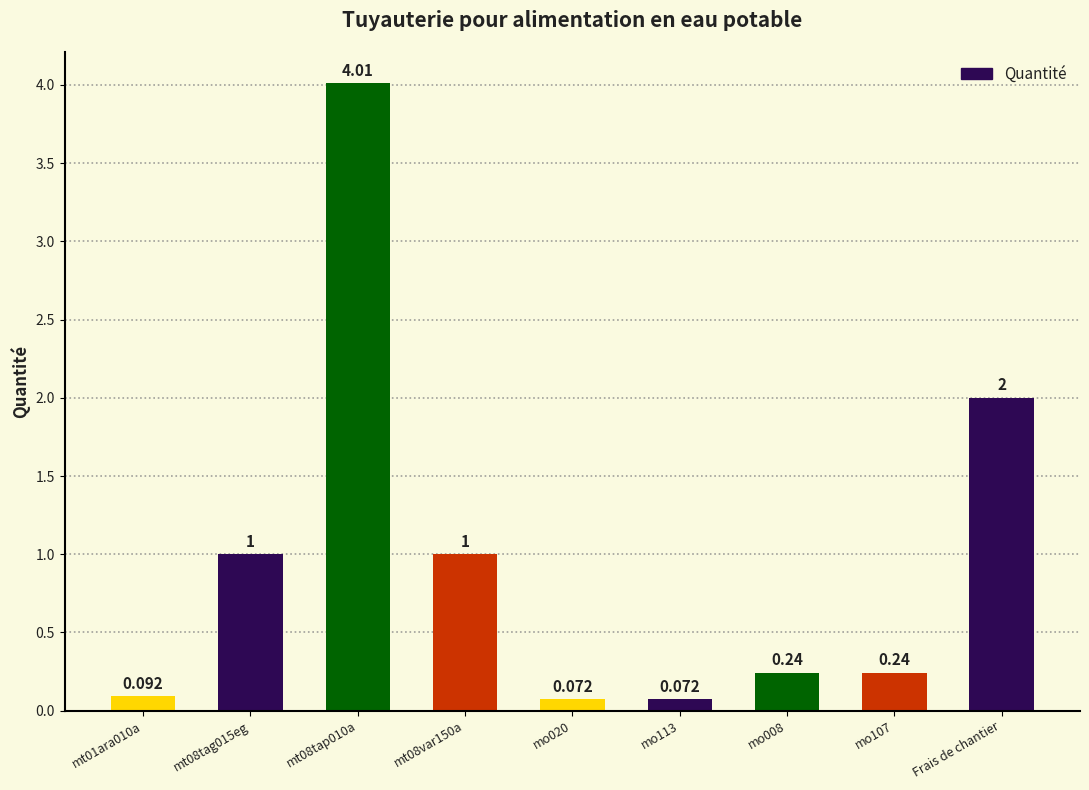

What is the change in value from mo020 to mo107?

+0.2